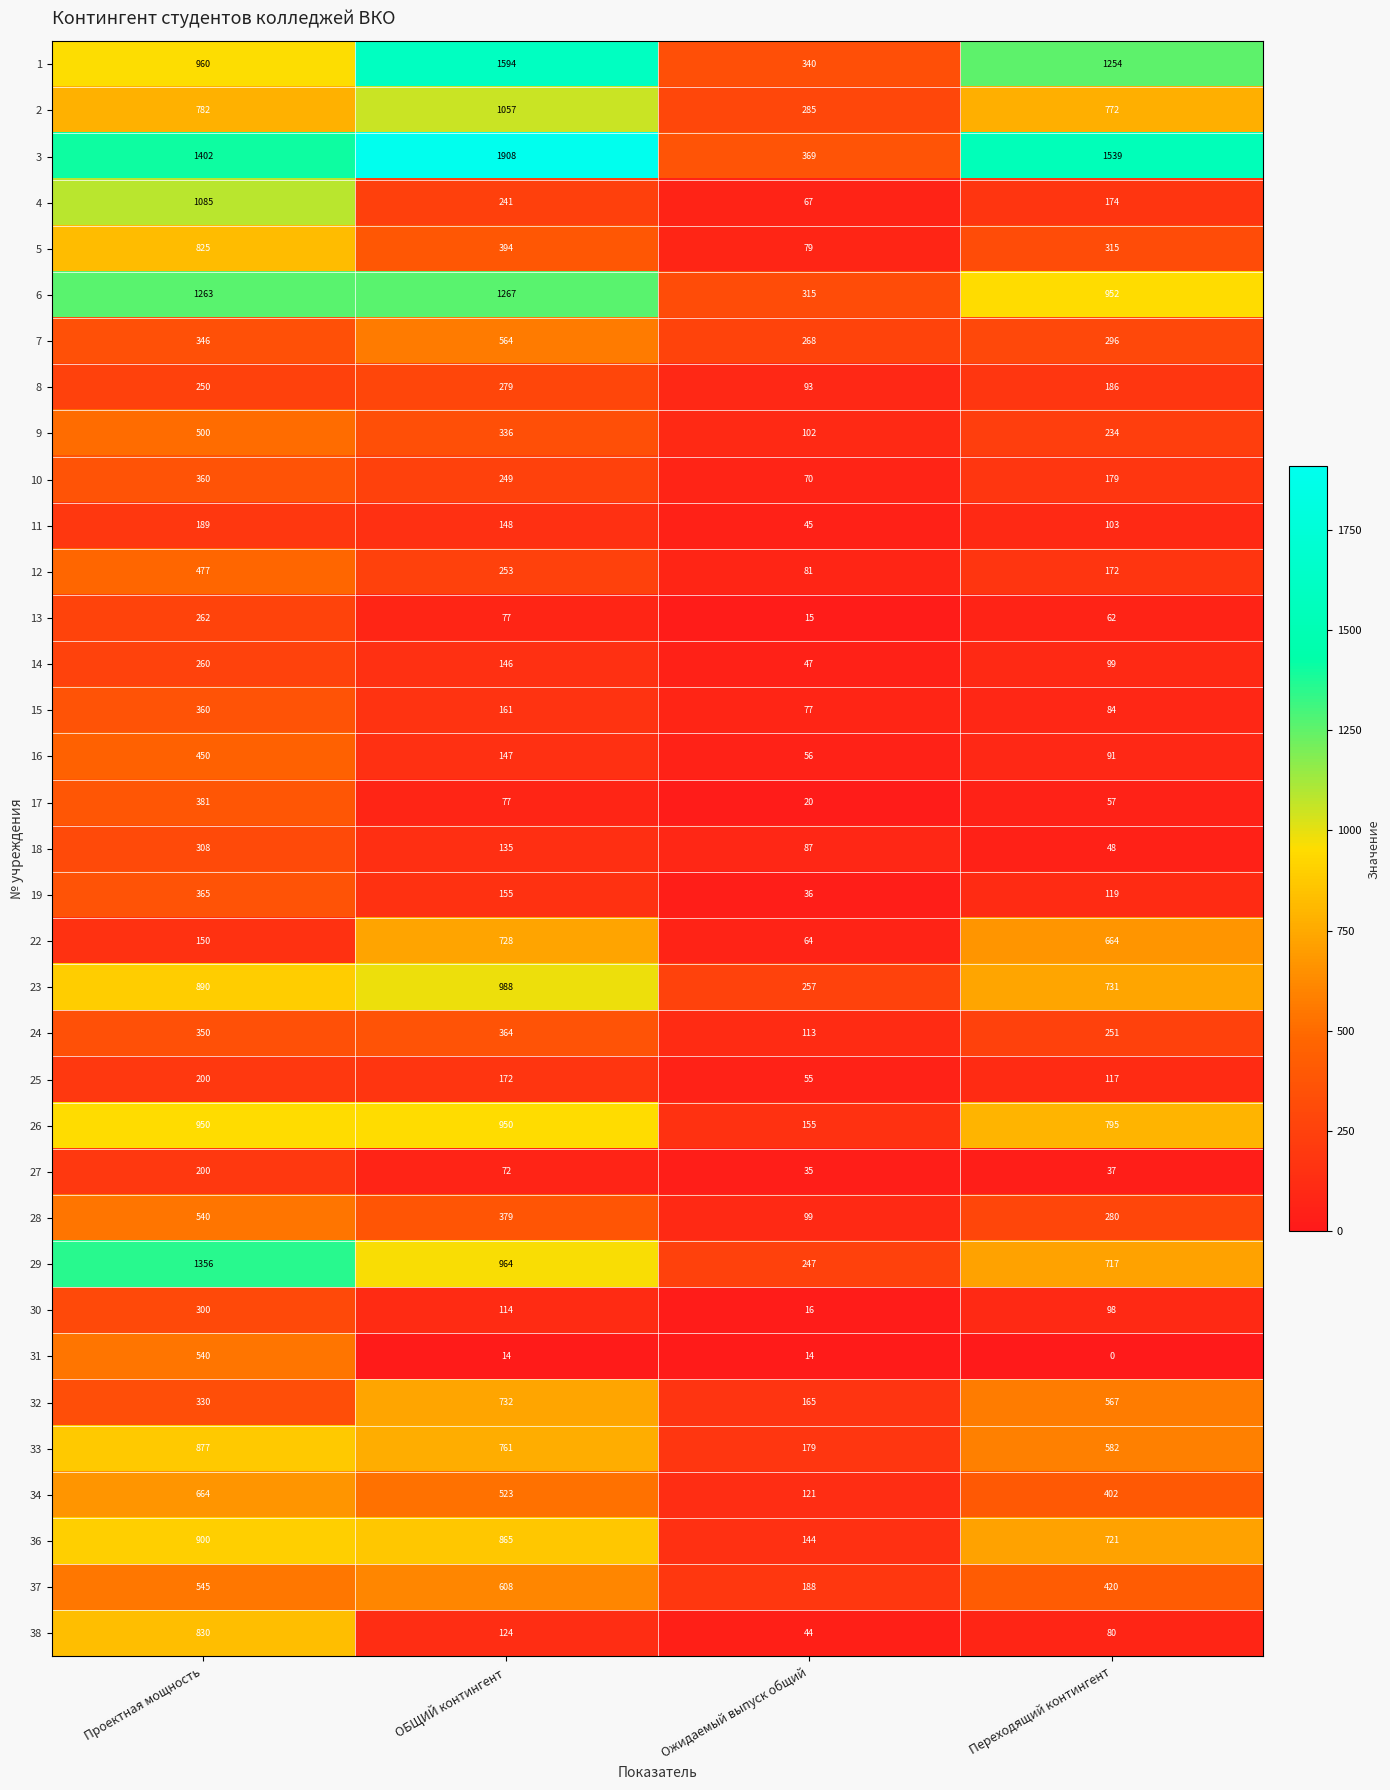

What is the difference between the maximum and minimum values in the 1 series?

1254